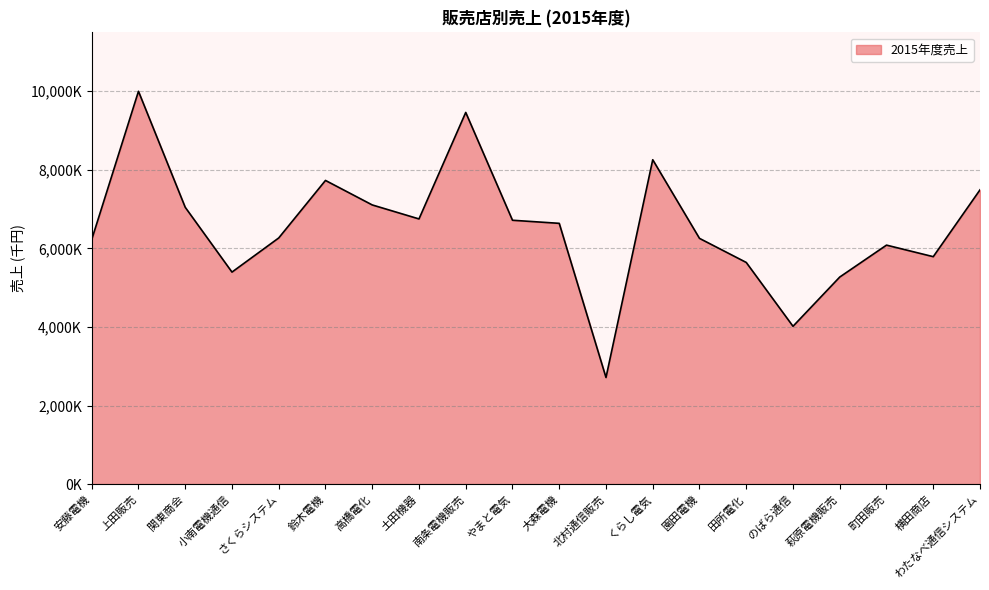

Does the chart have visible grid lines?

Yes